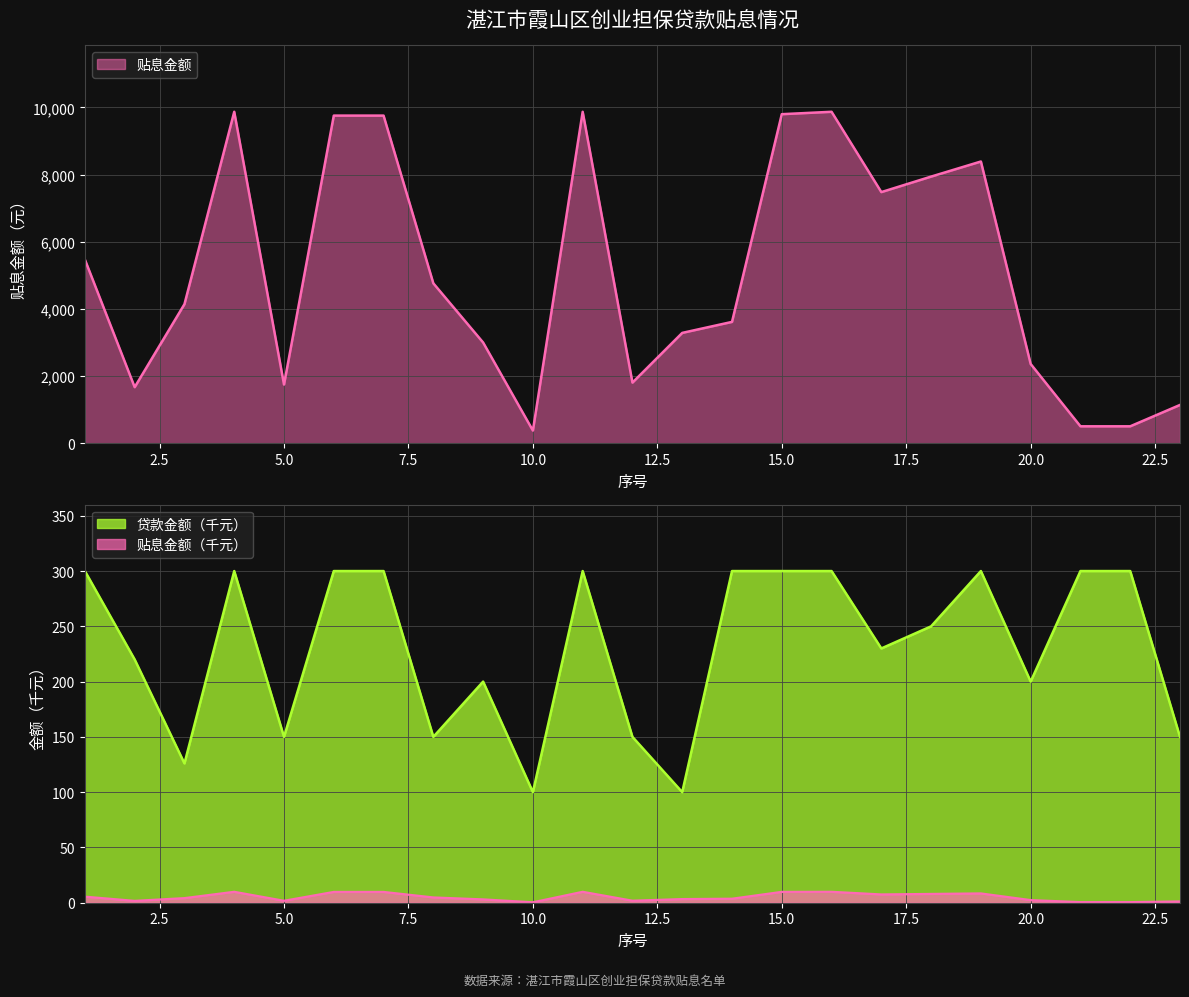

Reading right to left, list all the values displayed in this chart.

贴息金额: 1145.8	510.2	510.2	2364.2	8388.5	7939.7	7478.5	9868.0	9796.5	3616.5	3289.3	1810.6	9868.0	382.9	3003.0	4763.9	9754.5	9754.5	1752.2	9868.0	4144.5	1674.3	5470.3
贷款金额: 150.0	300.0	300.0	200.0	300.0	250.0	230.0	300.0	300.0	300.0	100.0	150.0	300.0	100.0	200.0	150.0	300.0	300.0	150.0	300.0	126.0	220.0	300.0